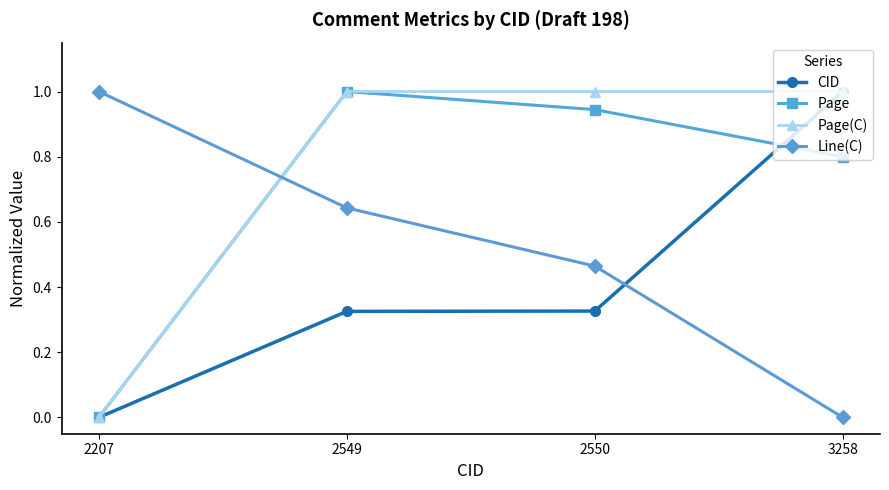

Does the chart have visible grid lines?

No